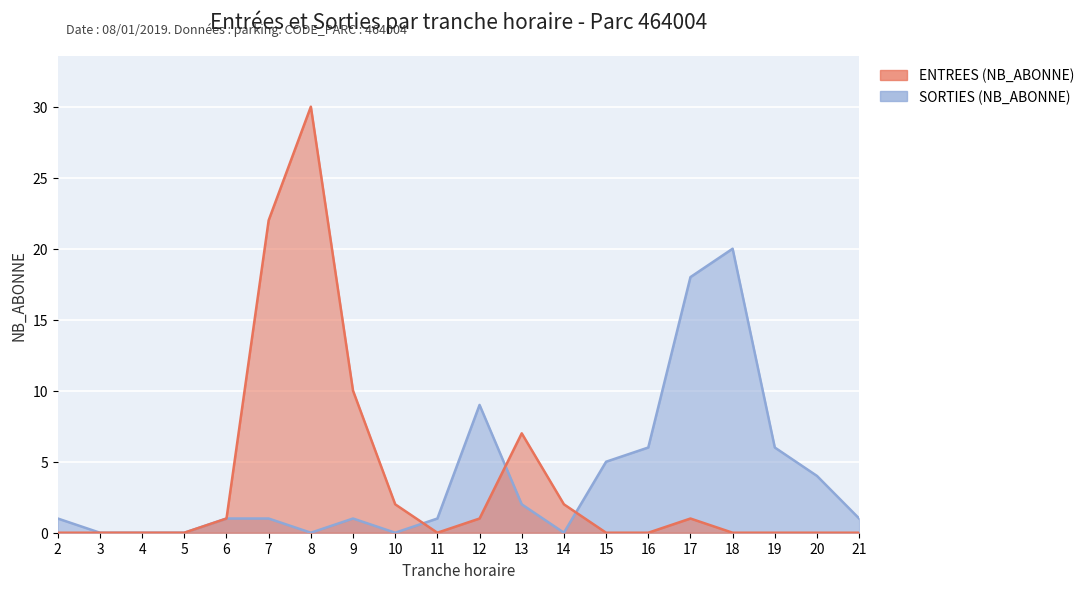

The value of SORTIES (NB_ABONNE) at 10 is 0. True or false?

True